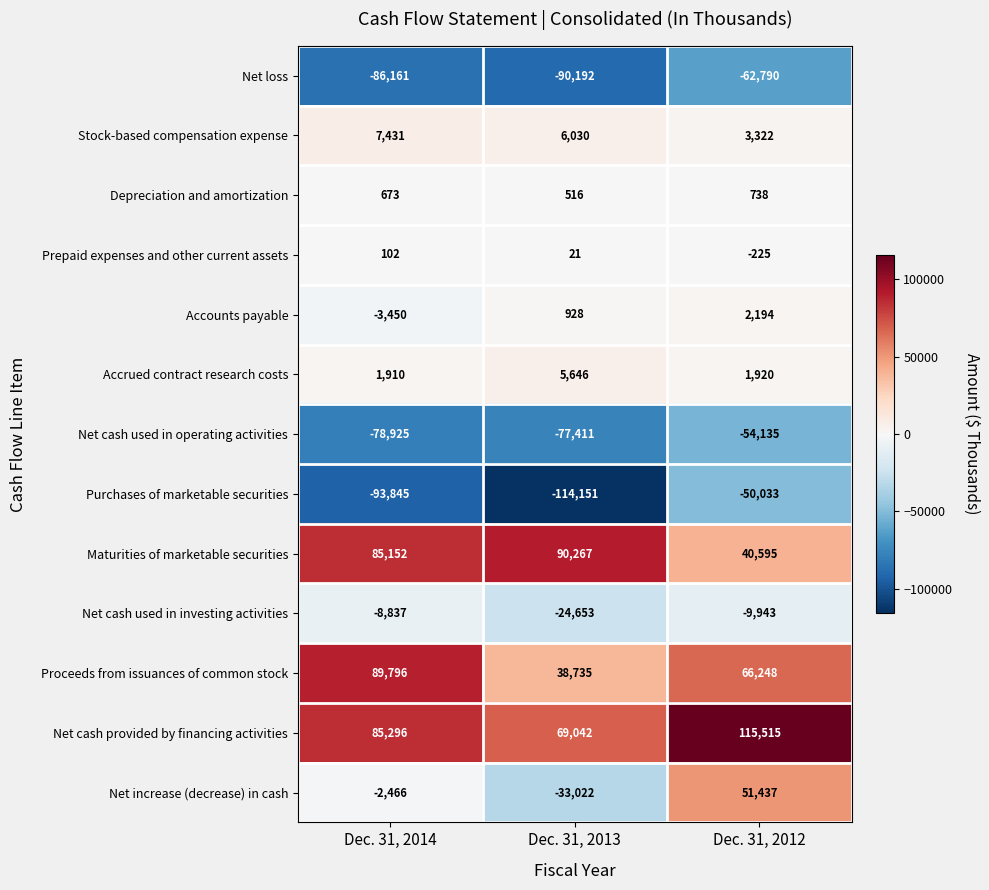

Where is Accounts payable nearest to the value -628?

Dec. 31, 2013